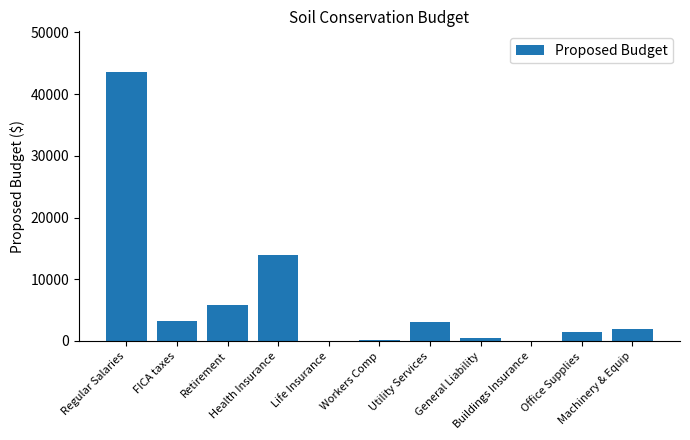

What is the sum of all values?

74087